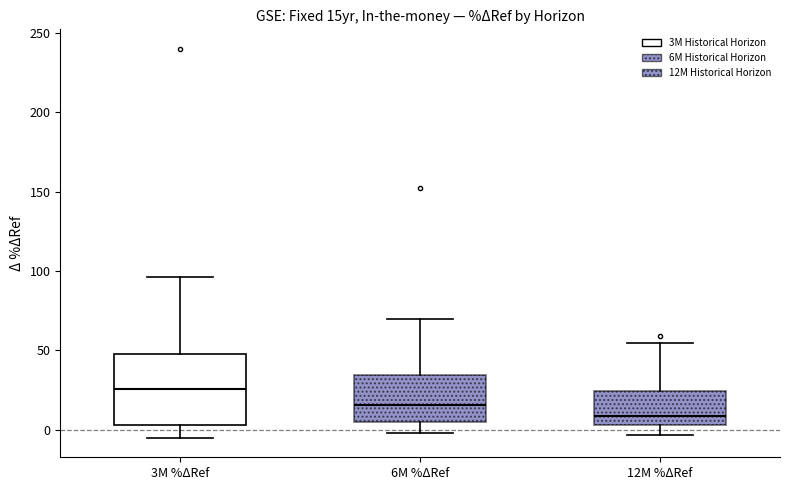

Which box has the highest median line?

3M %ΔRef